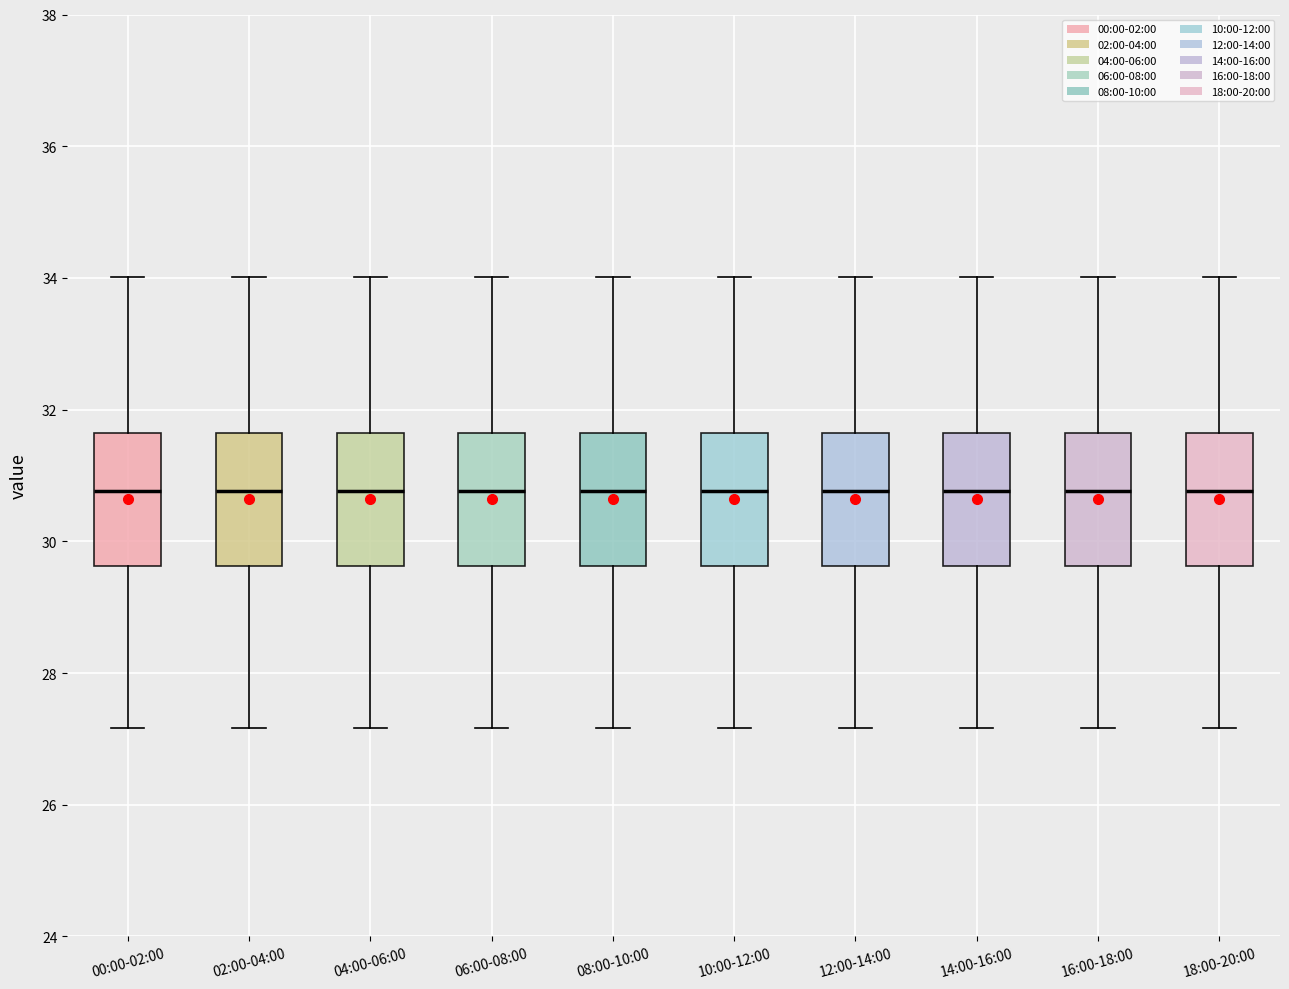

Where is the upper edge of the box for 00:00-02:00 on the y-axis? The values are not printed on the chart, so give them approximately, as read against the axis.

31.6